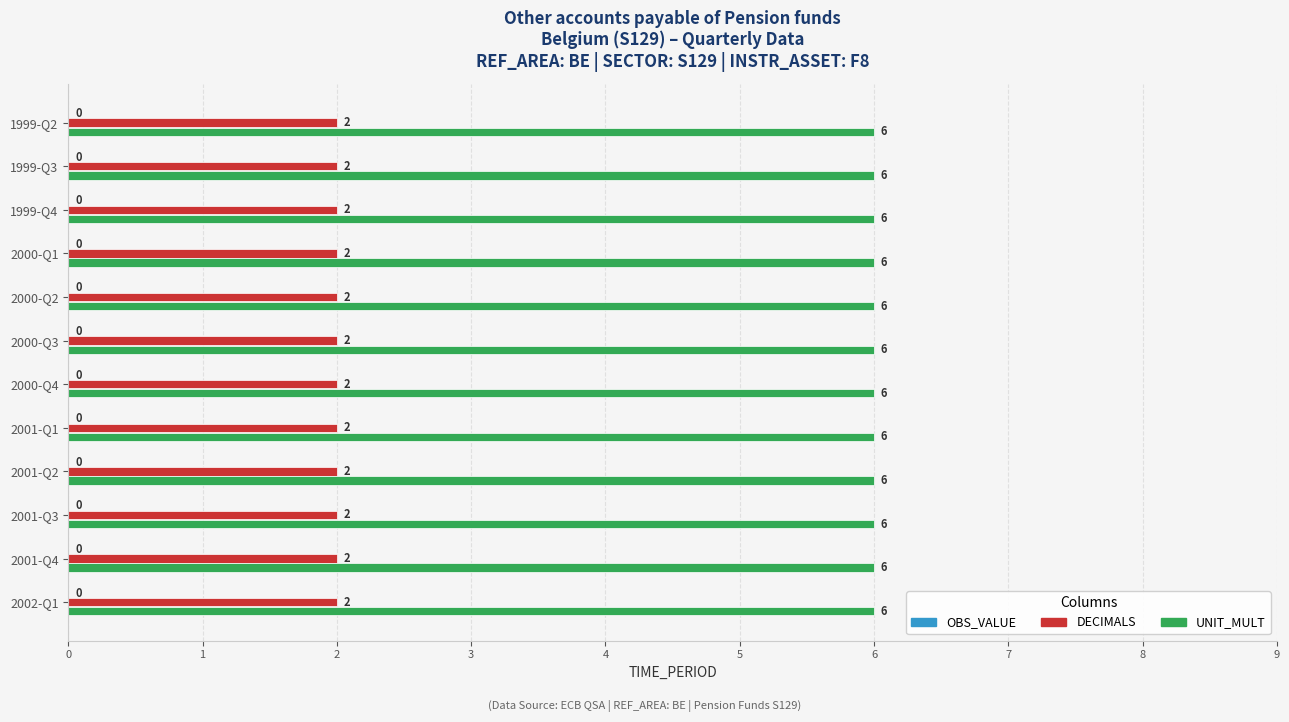

True or false: DECIMALS has a value of 3 at 2000-Q2.

False